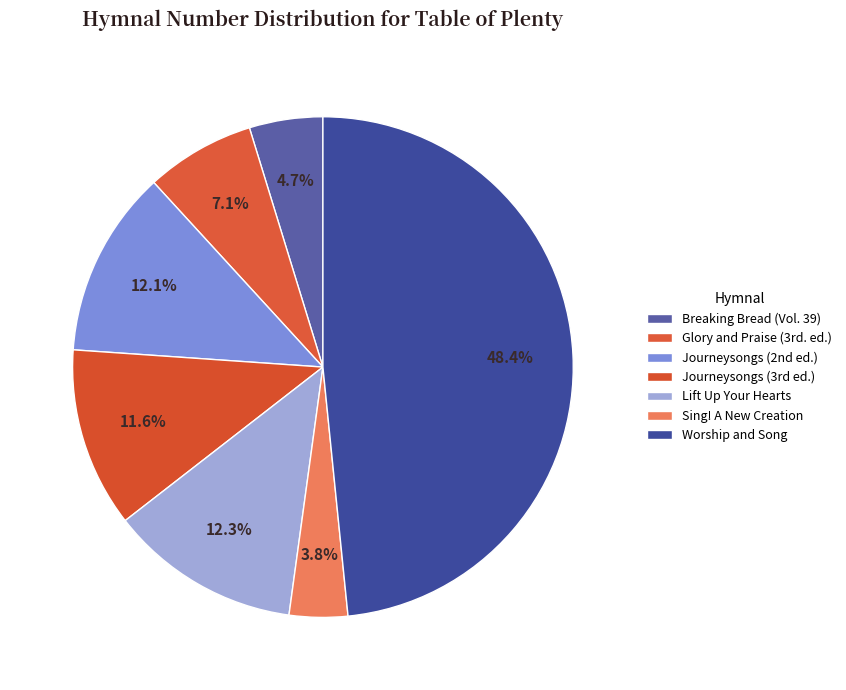

Rank the categories by value from highest to lowest.

Worship and Song, Lift Up Your Hearts, Journeysongs (2nd ed.), Journeysongs (3rd ed.), Glory and Praise (3rd. ed.), Breaking Bread (Vol. 39), Sing! A New Creation